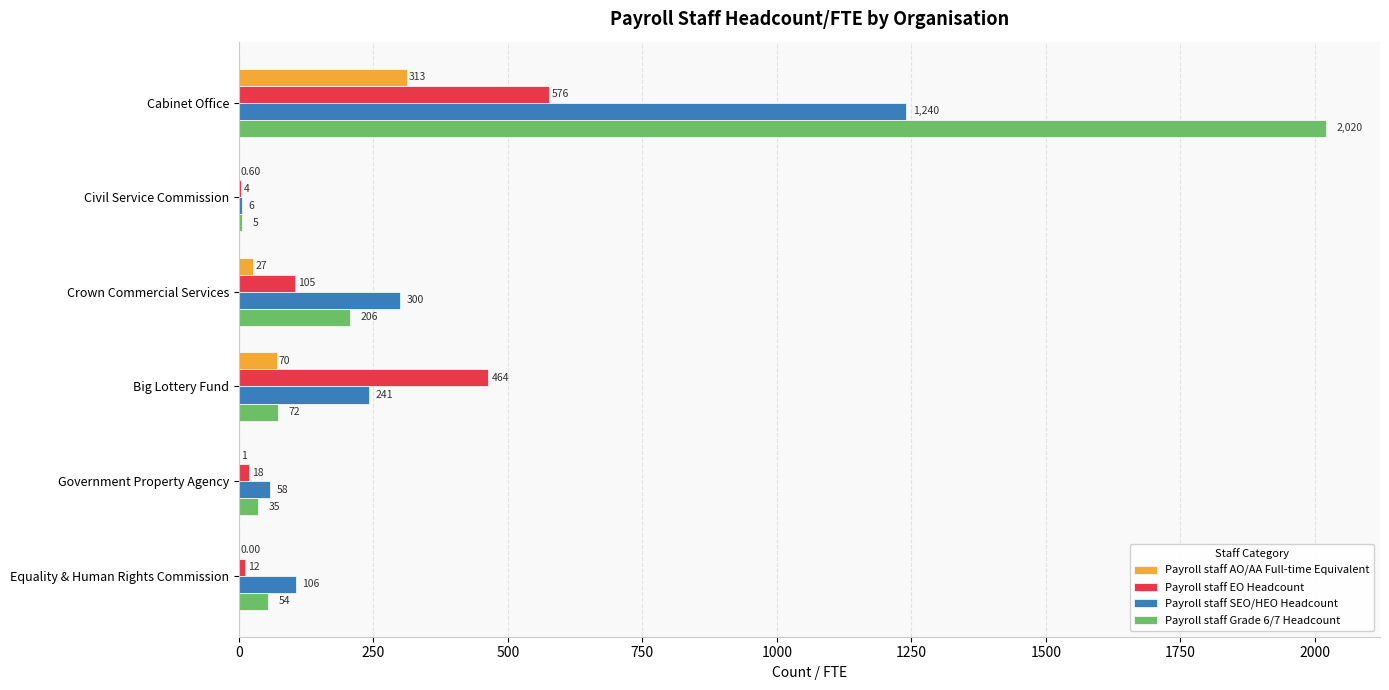

Which series has the largest total across all categories?

Payroll staff Grade 6/7 Headcount